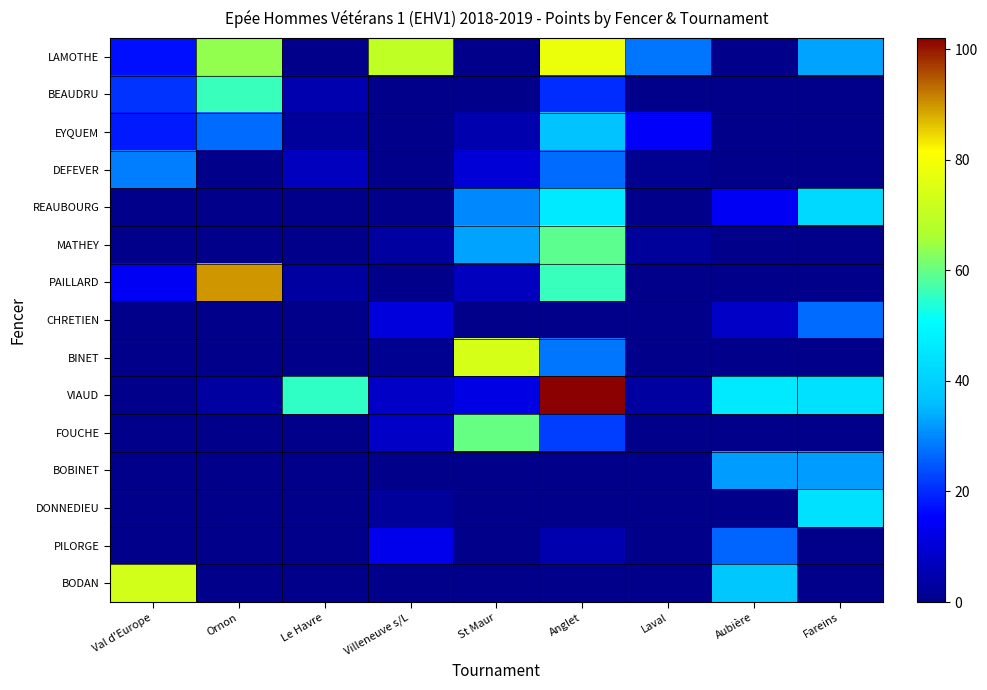

Between Val d'Europe and St Maur, which is larger?

Val d'Europe